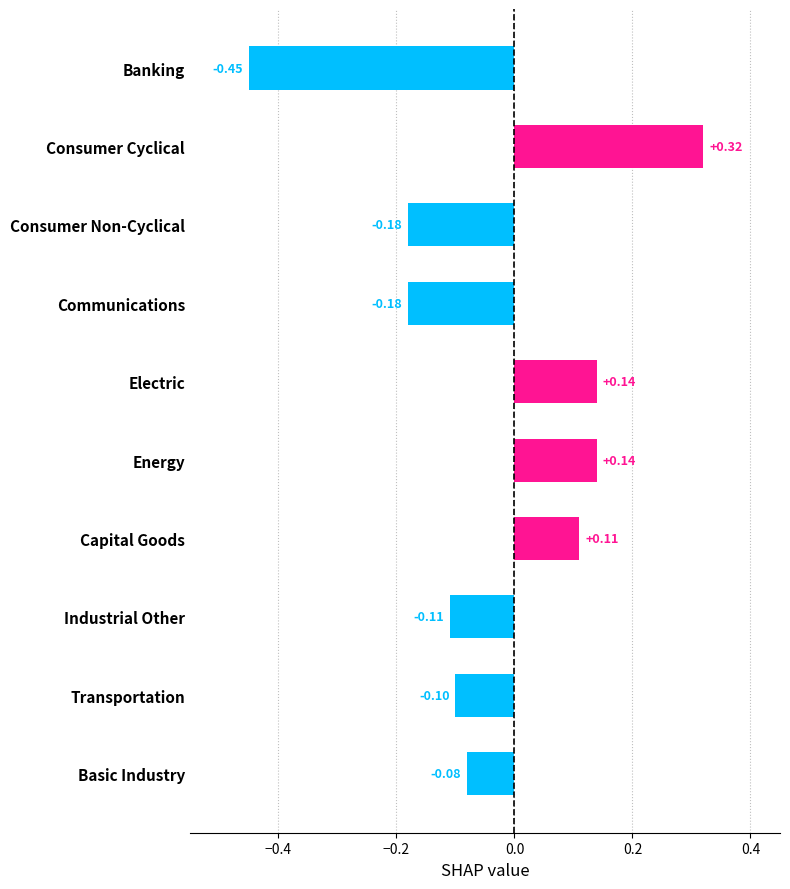

Which category has the lowest value across all series?

Banking